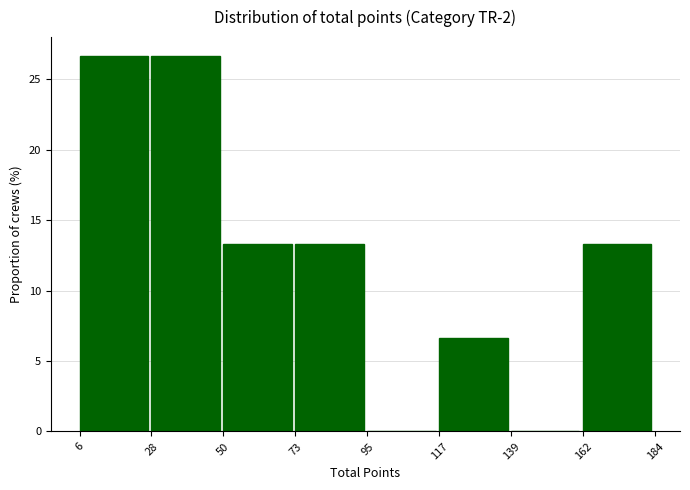

How tall is the bar that spans 162 to 184 on the x-axis? The values are not printed on the chart, so give them approximately, as read against the axis.

13.5